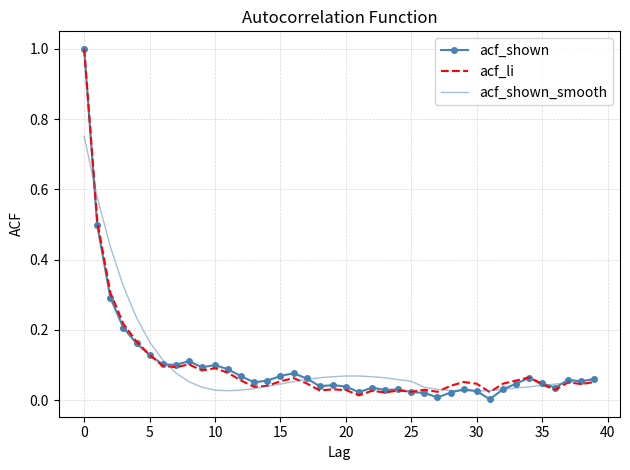

What is the maximum value for acf_shown?

1.0